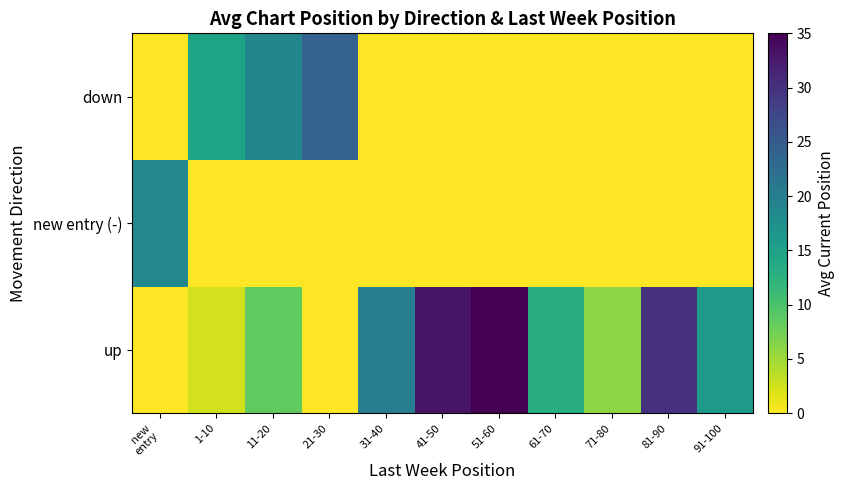

Which category has the highest value across all series?

51-60